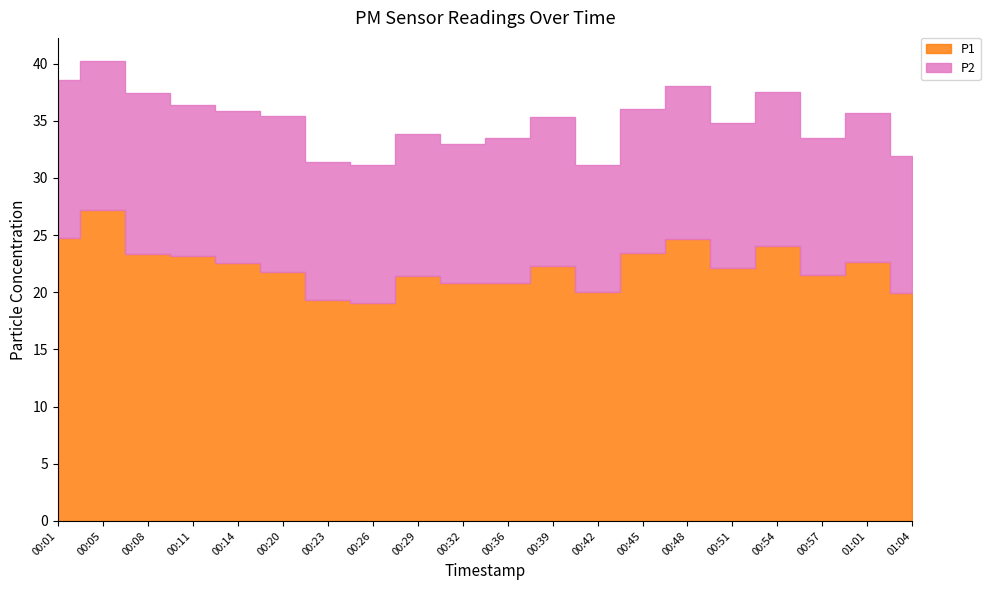

What is the average value of the P1 series?

22.2